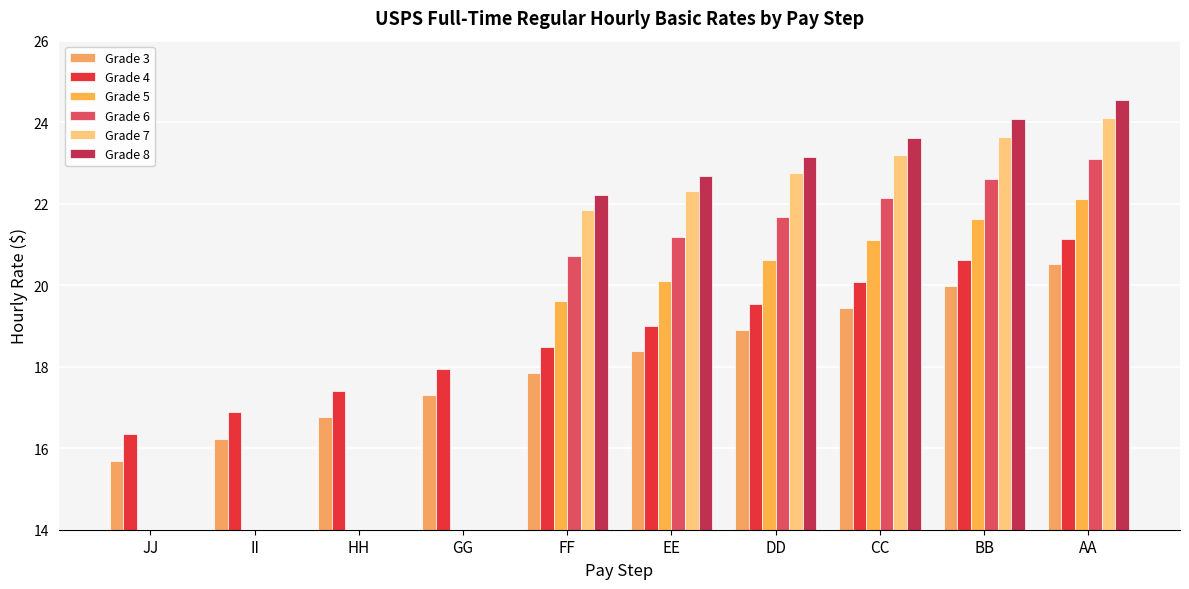

What is the sum of all Grade 3 values?

181.0